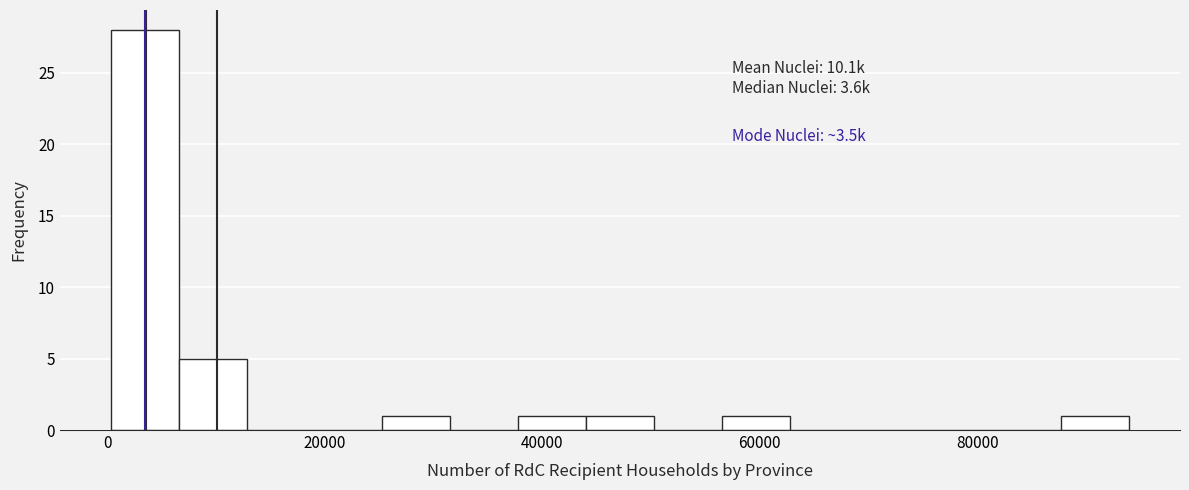

Around what value on the x-axis is the tallest bar? Give the approximate position of its centre, as read against the axis.

4000